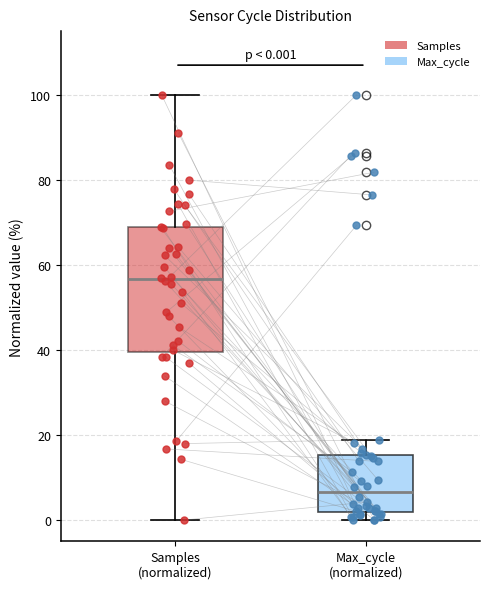

Comparing the boxes themselves (not the whiskers), which one is the tallest?

Samples (normalized)